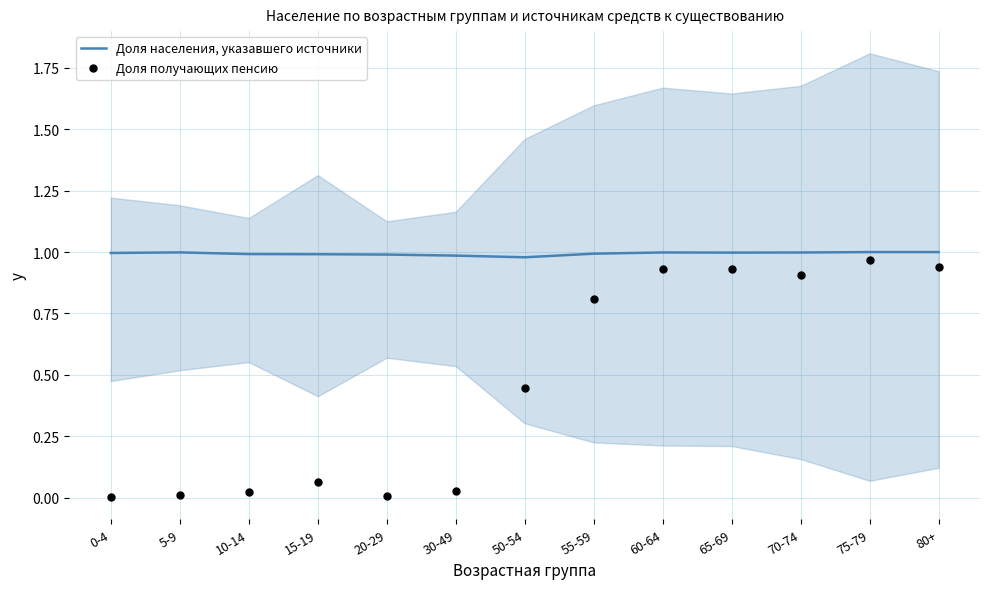

Which series has the largest total across all categories?

Доля населения, указавшего источники